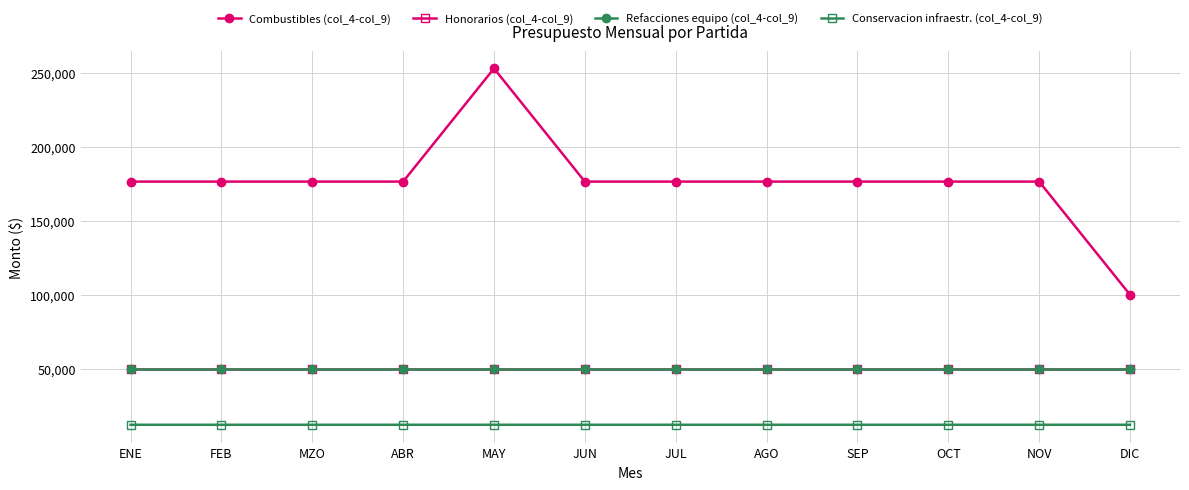

At how many categories does at least one series exceed 162279?

11